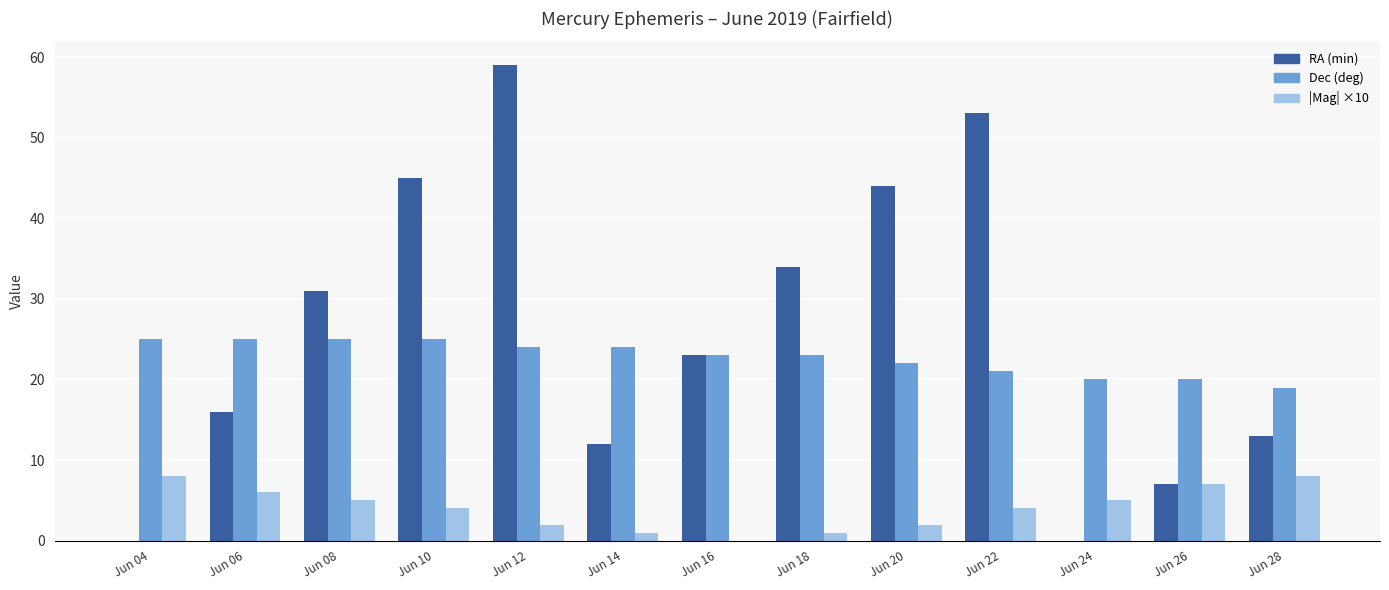

Is it true that RA (min) equals 11 at Jun 22?

False